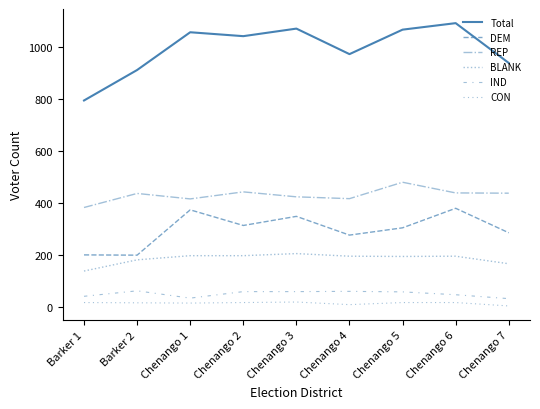

What position from the left is Chenango 1?

3